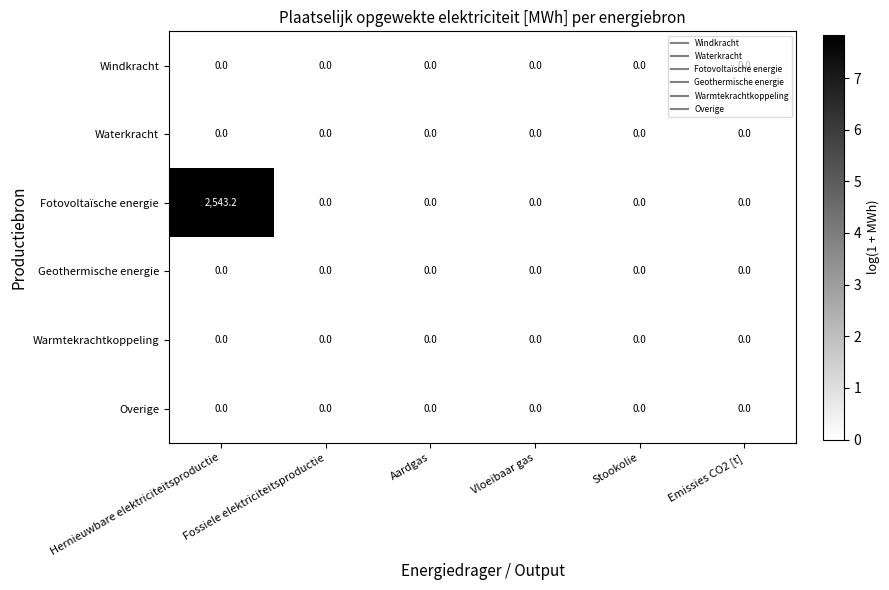

Which series has the largest total across all categories?

Fotovoltaïsche energie